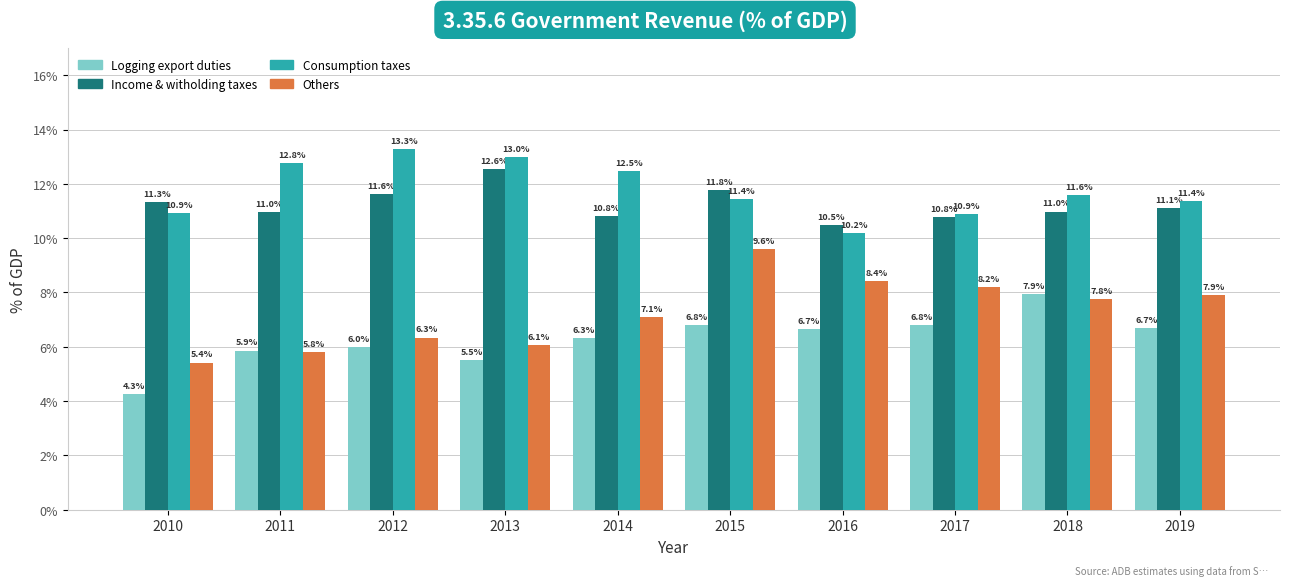

Reading left to right, extract all data points from this chart.

Logging export duties: 2010=4.3	2011=5.9	2012=6.0	2013=5.5	2014=6.3	2015=6.8	2016=6.7	2017=6.8	2018=7.9	2019=6.7
Income & witholding taxes: 2010=11.3	2011=11.0	2012=11.6	2013=12.6	2014=10.8	2015=11.8	2016=10.5	2017=10.8	2018=11.0	2019=11.1
Consumption taxes: 2010=10.9	2011=12.8	2012=13.3	2013=13.0	2014=12.5	2015=11.4	2016=10.2	2017=10.9	2018=11.6	2019=11.4
Others: 2010=5.4	2011=5.8	2012=6.3	2013=6.1	2014=7.1	2015=9.6	2016=8.4	2017=8.2	2018=7.8	2019=7.9